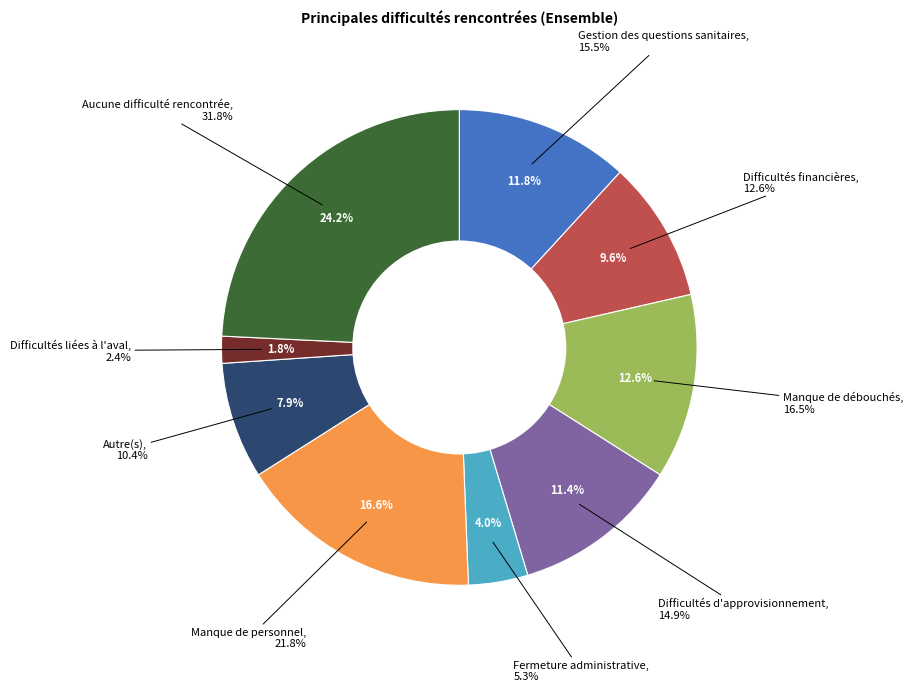

True or false: Autre(s) accounts for 8% of the total.

True